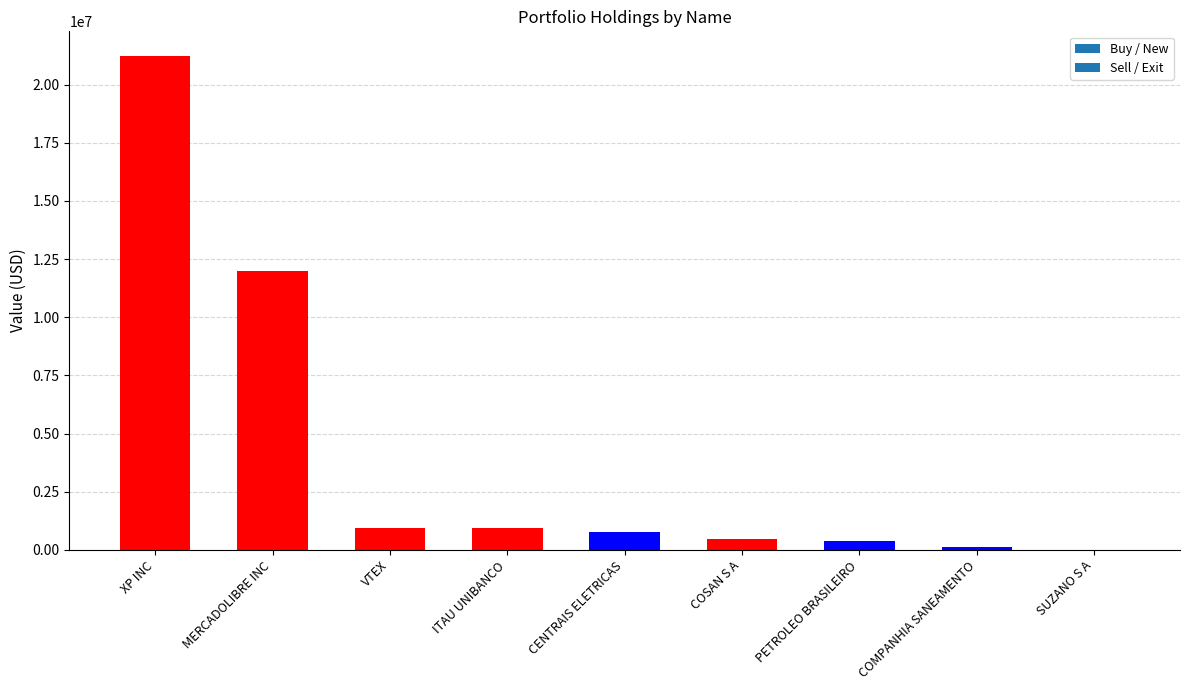

What is the label of the 8th bar from the right?

MERCADOLIBRE INC